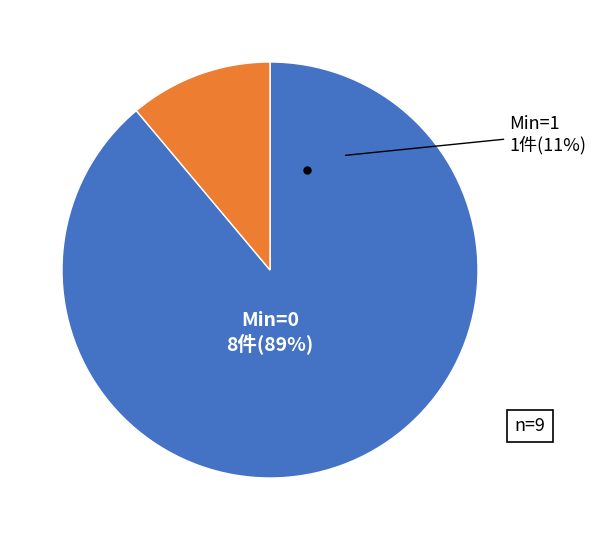

The Extension.url slice represents 91% of the pie. True or false?

False